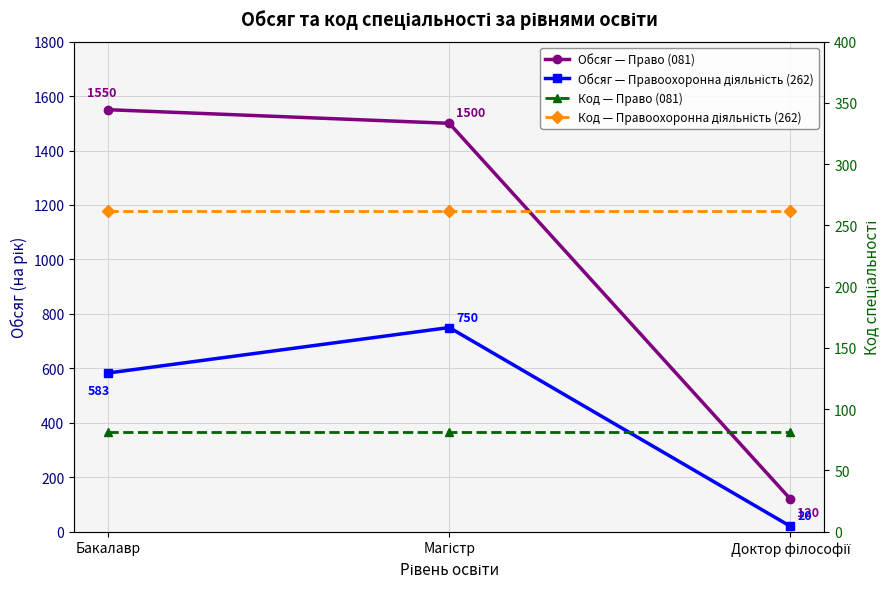

At which category is the sum across all series the highest?

Магістр